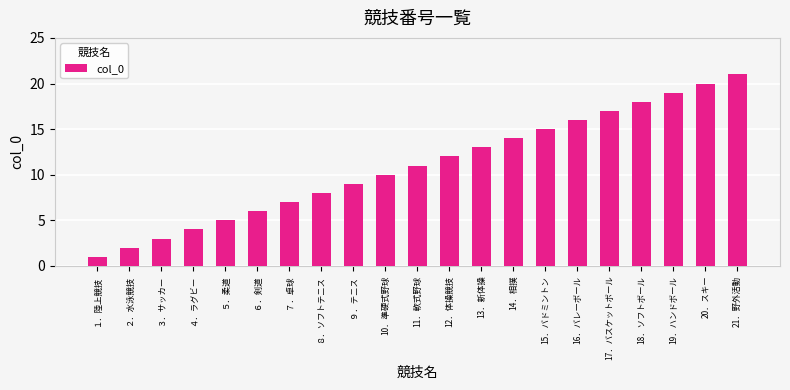

Rank the categories by value from highest to lowest.

21．野外活動, 20．スキー, 19．ハンドボール, 18．ソフトボール, 17．バスケットボール, 16．バレーボール, 15．バドミントン, 14．相撲, 13．新体操, 12．体操競技, 11．軟式野球, 10．準硬式野球, ９．テニス, ８．ソフトテニス, ７．卓球, ６．剣道, ５．柔道, ４．ラグビー, ３．サッカー, ２．水泳競技, １．陸上競技